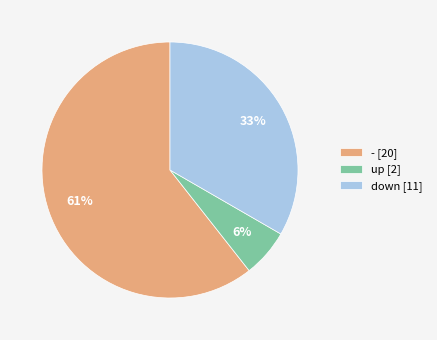

Is it true that down is 26% of the pie?

False